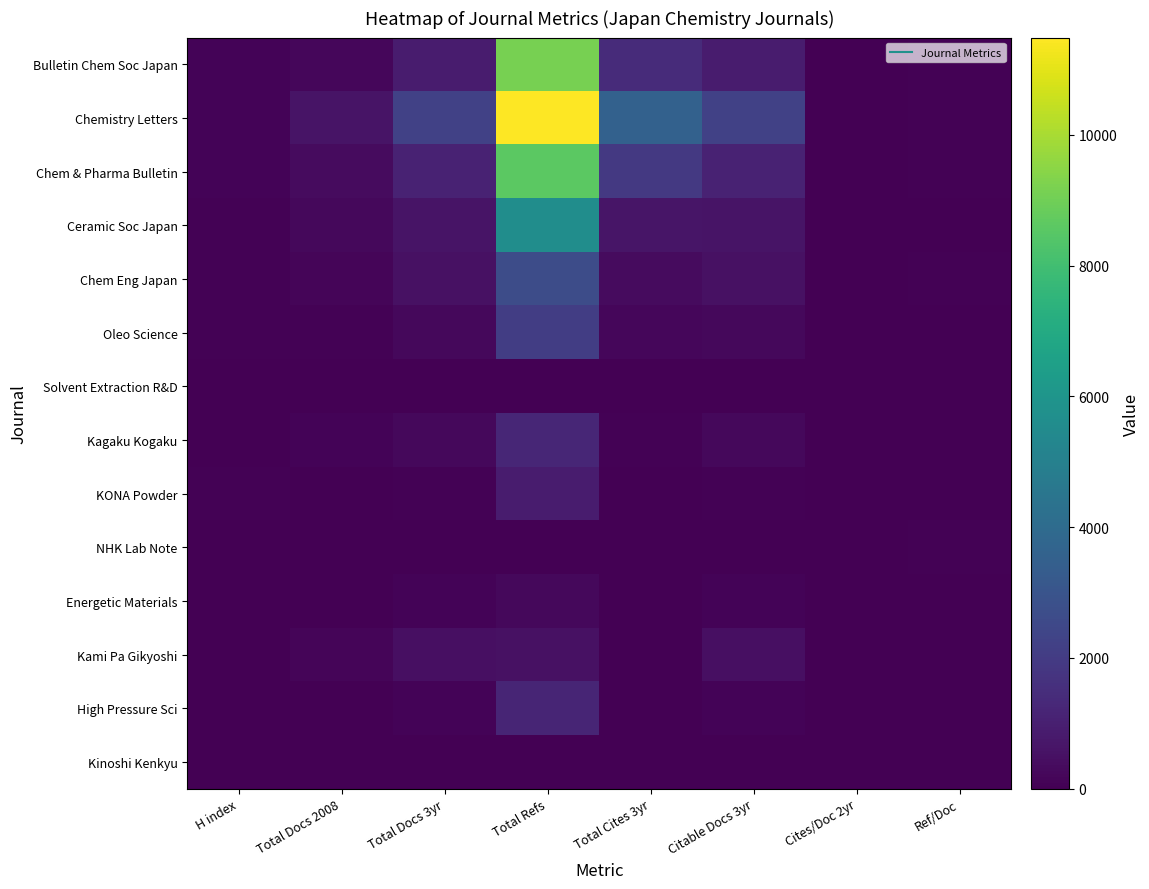

Reading left to right, transcribe all the data shown in this chart.

Bulletin Chem Soc Japan: H index=106	Total Docs 2008=199	Total Docs 3yr=856	Total Refs=9129	Total Cites 3yr=1425	Citable Docs 3yr=855	Cites/Doc 2yr=1	Ref/Doc=73
Chemistry Letters: H index=124	Total Docs 2008=613	Total Docs 3yr=2204	Total Refs=11488	Total Cites 3yr=3546	Citable Docs 3yr=2203	Cites/Doc 2yr=1	Ref/Doc=50
Chem & Pharma Bulletin: H index=102	Total Docs 2008=357	Total Docs 3yr=1078	Total Refs=8580	Total Cites 3yr=1886	Citable Docs 3yr=1078	Cites/Doc 2yr=1	Ref/Doc=73
Ceramic Soc Japan: H index=64	Total Docs 2008=257	Total Docs 3yr=591	Total Refs=5621	Total Cites 3yr=630	Citable Docs 3yr=590	Cites/Doc 2yr=1	Ref/Doc=17
Chem Eng Japan: H index=53	Total Docs 2008=167	Total Docs 3yr=513	Total Refs=2656	Total Cites 3yr=317	Citable Docs 3yr=511	Cites/Doc 2yr=0	Ref/Doc=57
Oleo Science: H index=56	Total Docs 2008=88	Total Docs 3yr=234	Total Refs=2065	Total Cites 3yr=196	Citable Docs 3yr=233	Cites/Doc 2yr=1	Ref/Doc=2
Solvent Extraction R&D: H index=0	Total Docs 2008=0	Total Docs 3yr=0	Total Refs=0	Total Cites 3yr=0	Citable Docs 3yr=0	Cites/Doc 2yr=0	Ref/Doc=0
Kagaku Kogaku: H index=20	Total Docs 2008=94	Total Docs 3yr=251	Total Refs=1232	Total Cites 3yr=75	Citable Docs 3yr=251	Cites/Doc 2yr=0	Ref/Doc=34
KONA Powder: H index=45	Total Docs 2008=21	Total Docs 3yr=66	Total Refs=862	Total Cites 3yr=42	Citable Docs 3yr=61	Cites/Doc 2yr=0	Ref/Doc=28
NHK Lab Note: H index=6	Total Docs 2008=3	Total Docs 3yr=19	Total Refs=42	Total Cites 3yr=11	Citable Docs 3yr=19	Cites/Doc 2yr=0	Ref/Doc=50
Energetic Materials: H index=17	Total Docs 2008=26	Total Docs 3yr=100	Total Refs=260	Total Cites 3yr=27	Citable Docs 3yr=100	Cites/Doc 2yr=0	Ref/Doc=21
Kami Pa Gikyoshi: H index=9	Total Docs 2008=171	Total Docs 3yr=486	Total Refs=519	Total Cites 3yr=17	Citable Docs 3yr=485	Cites/Doc 2yr=0	Ref/Doc=4
High Pressure Sci: H index=18	Total Docs 2008=39	Total Docs 3yr=109	Total Refs=1173	Total Cites 3yr=6	Citable Docs 3yr=105	Cites/Doc 2yr=0	Ref/Doc=8
Kinoshi Kenkyu: H index=3	Total Docs 2008=11	Total Docs 3yr=31	Total Refs=43	Total Cites 3yr=1	Citable Docs 3yr=31	Cites/Doc 2yr=0	Ref/Doc=0